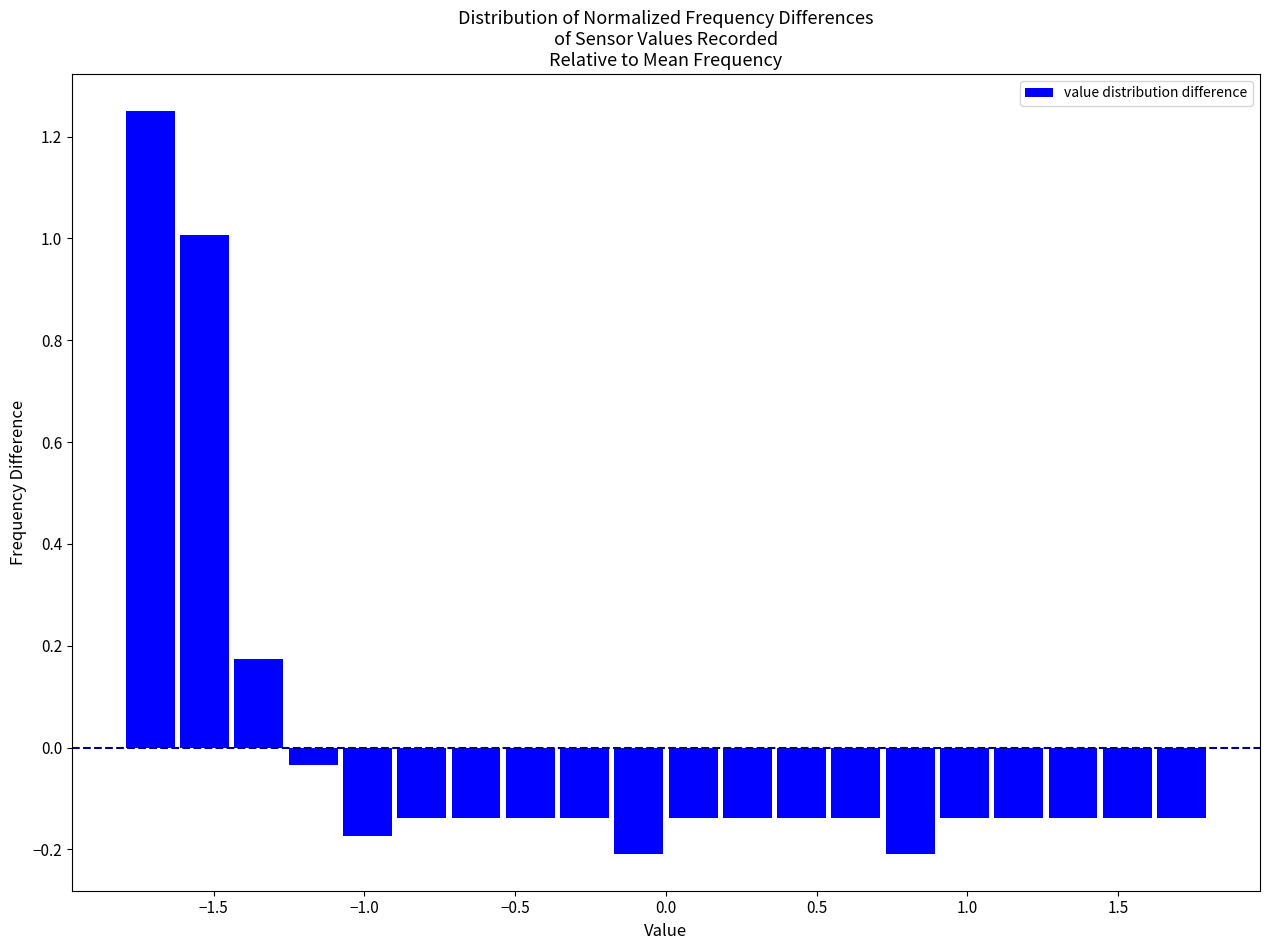

Around what value on the x-axis is the tallest bar? Give the approximate position of its centre, as read against the axis.

-1.70